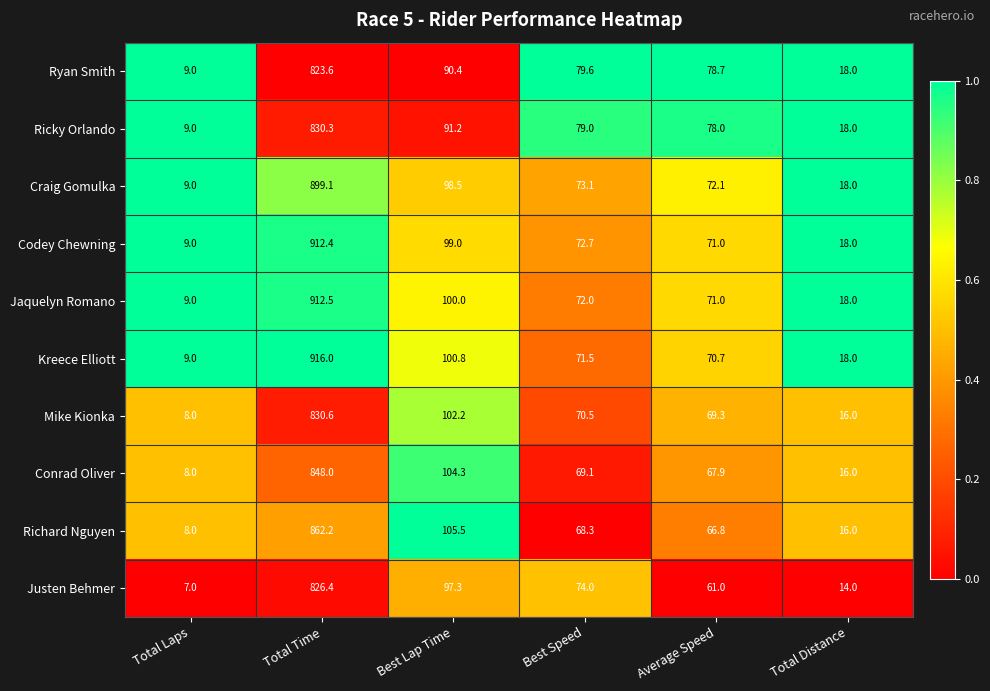

Rank the series at Best Speed from lowest to highest value.

Richard Nguyen, Conrad Oliver, Mike Kionka, Kreece Elliott, Jaquelyn Romano, Codey Chewning, Craig Gomulka, Justen Behmer, Ricky Orlando, Ryan Smith